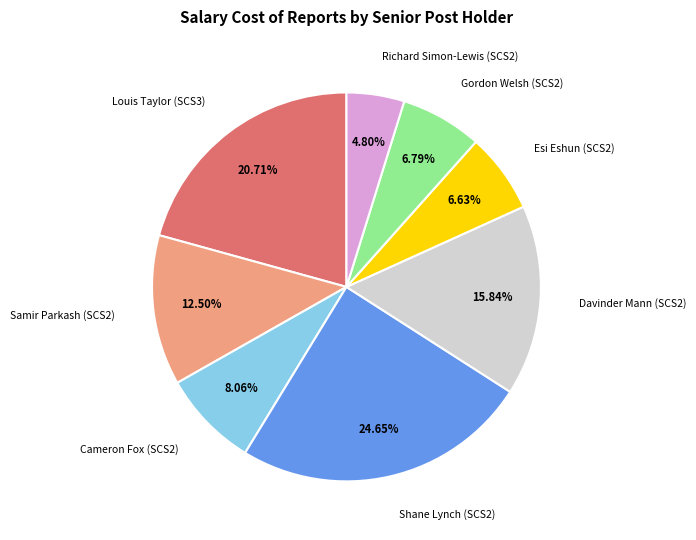

Does any single category account for the majority?

No